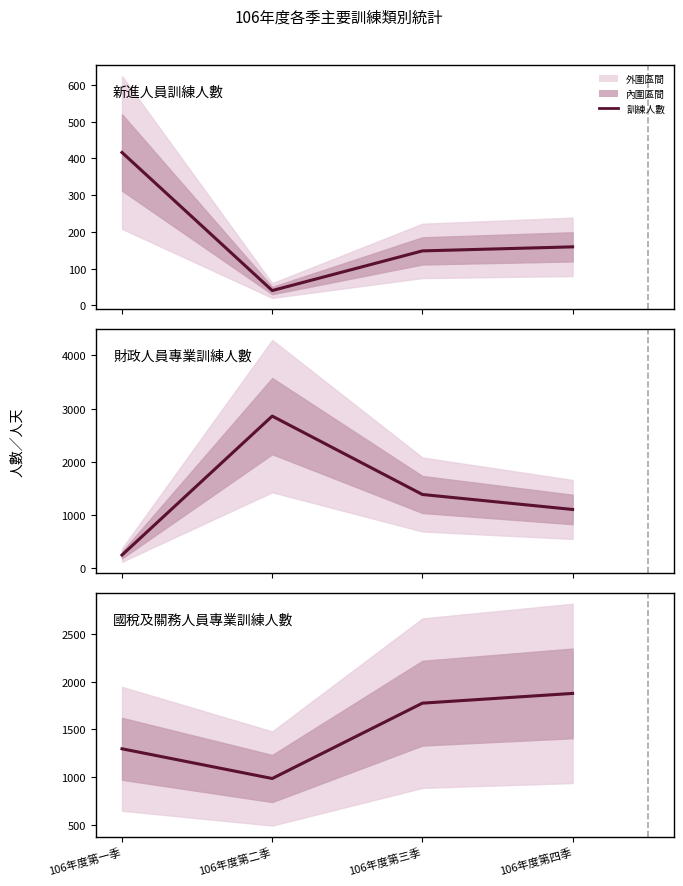

How many lines are shown in the chart?

3